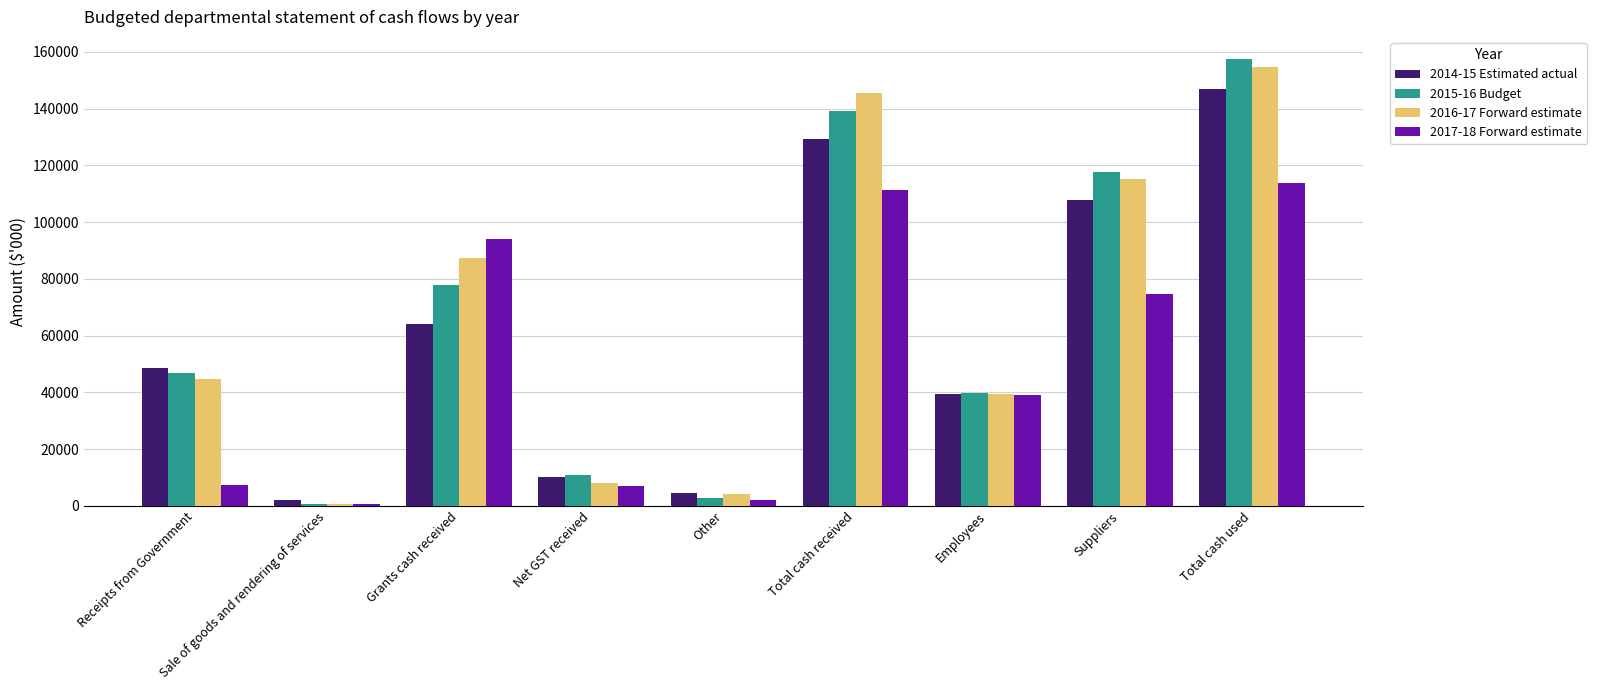

At how many categories does at least one series exceed 85941?

4